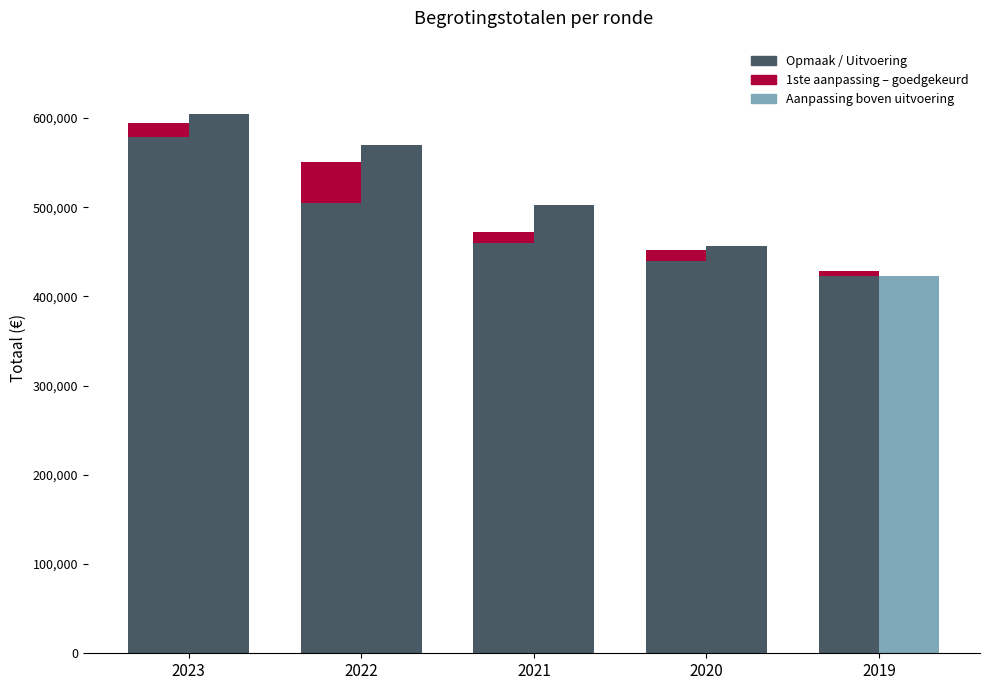

True or false: aanpassing boven uitvoering has a value of 422880 at 2019.

True